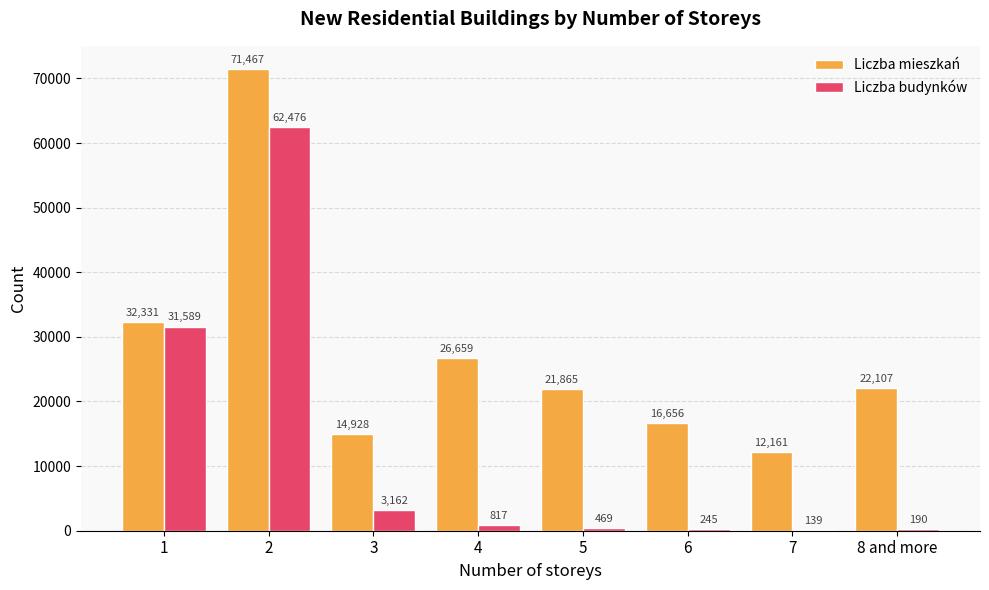

What is the maximum value for Liczba budynków?

62476